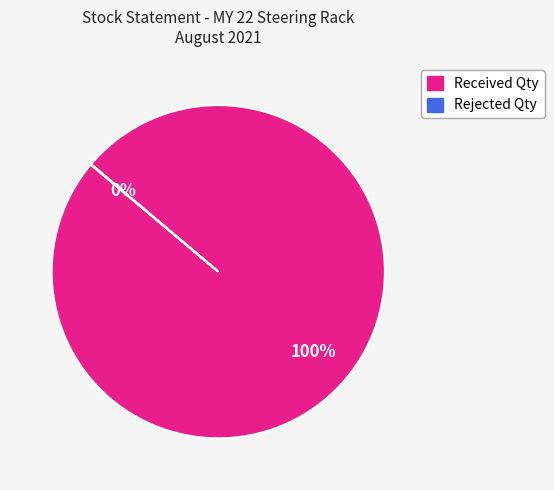

Is there a majority slice in this chart?

Yes